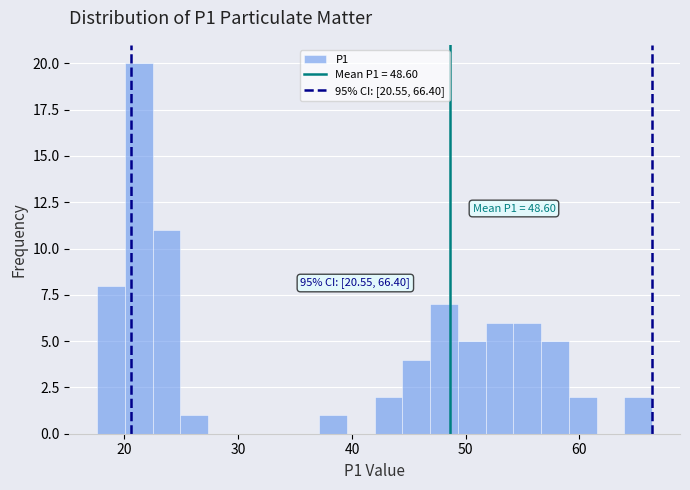

Read against the x-axis, roughly where is the centre of the tallest bar?

21